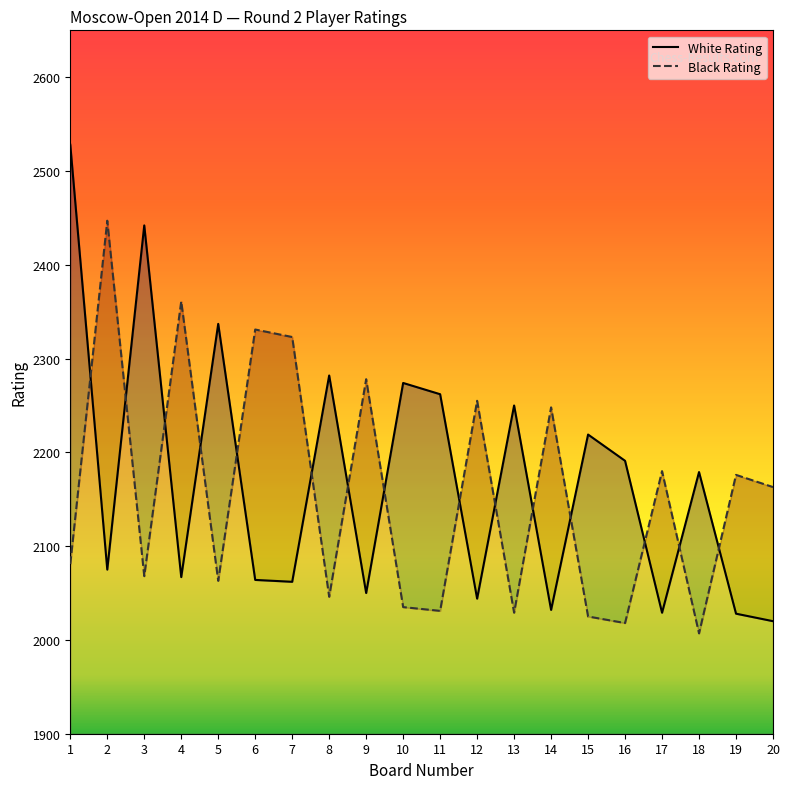

Does the chart have visible grid lines?

No